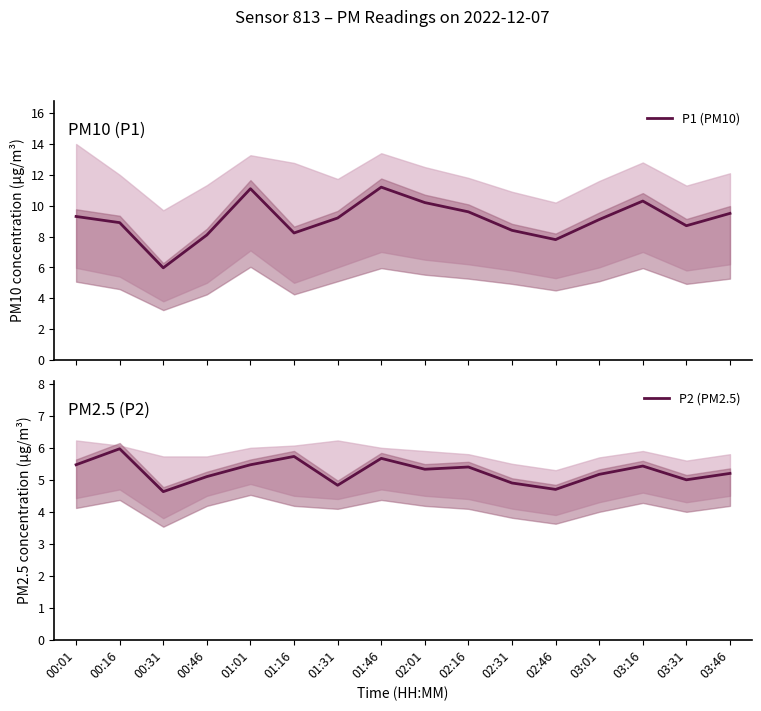

How many series are shown in this chart?

2